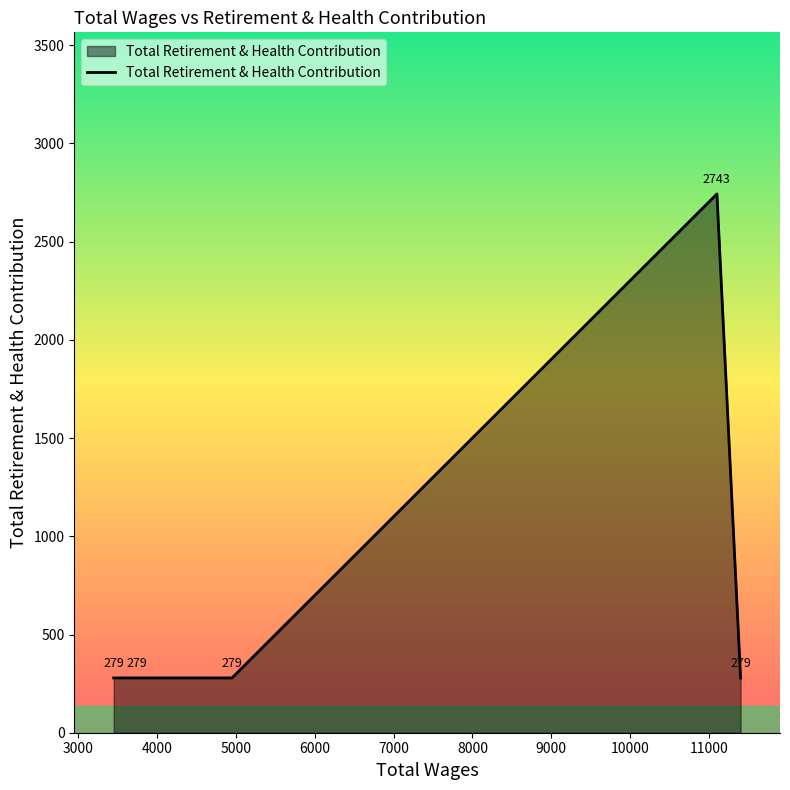

What is the smallest value displayed?

279